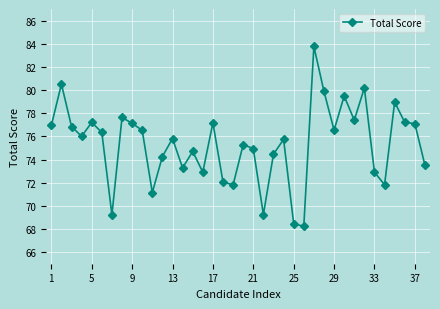

True or false: the data has more than 0 interior local peaks.

True